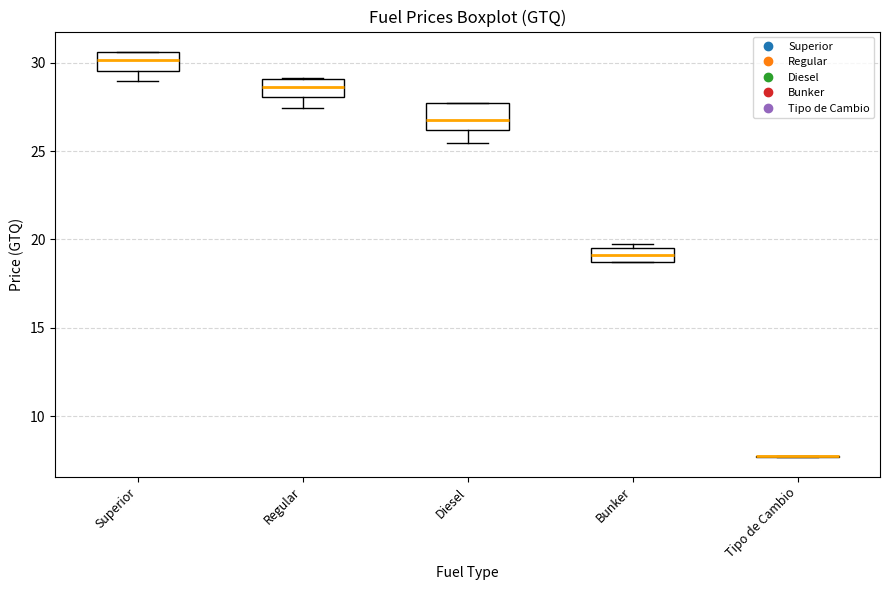

Where is the upper edge of the box for Superior on the y-axis? The values are not printed on the chart, so give them approximately, as read against the axis.

30.5